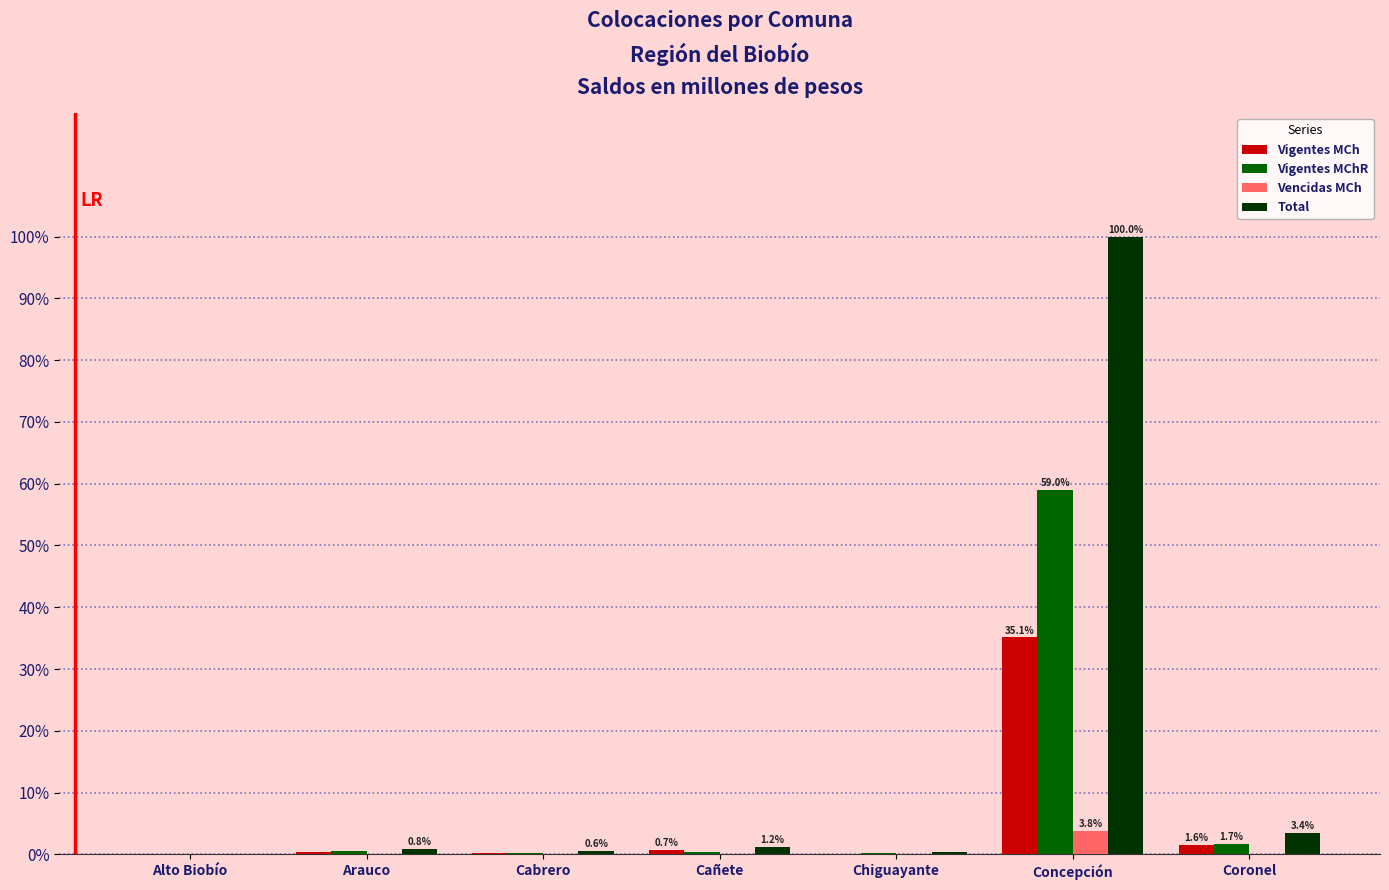

What is the spread (max minus min) of values at Coronel?

3.4